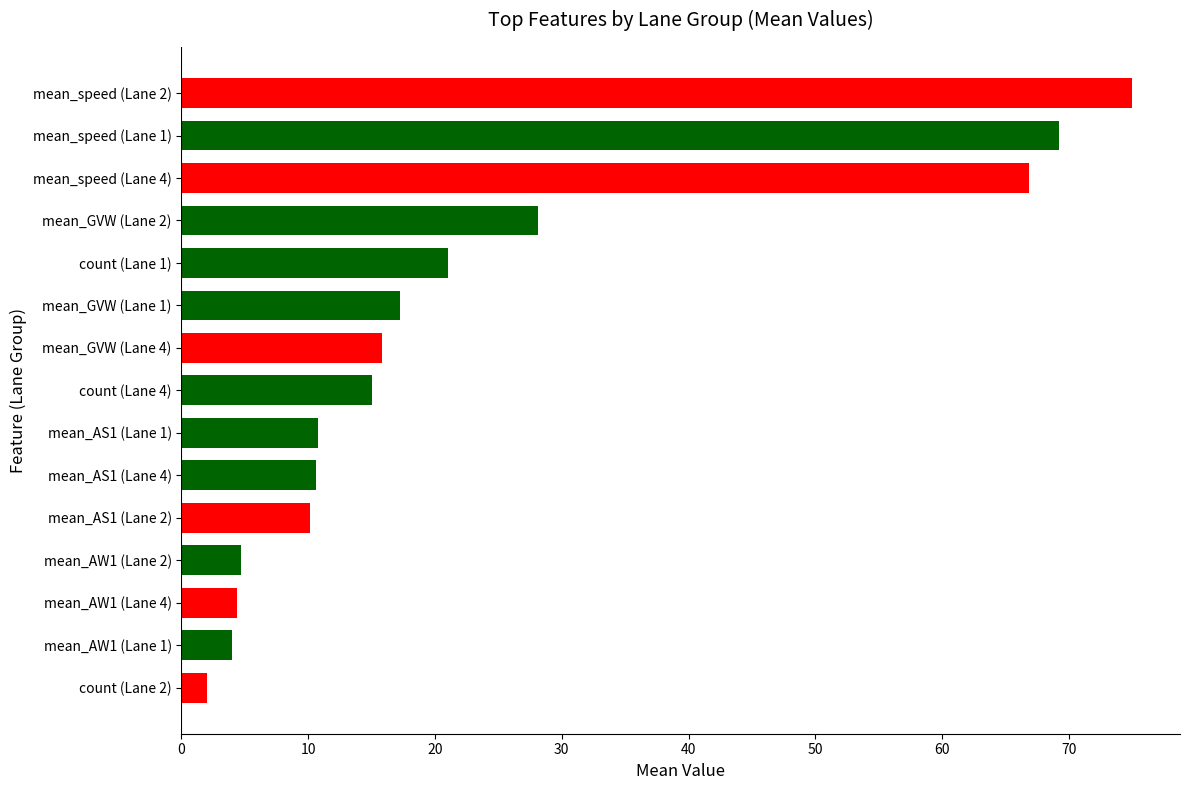

What is the value of the 8th bar from the top?

15.0